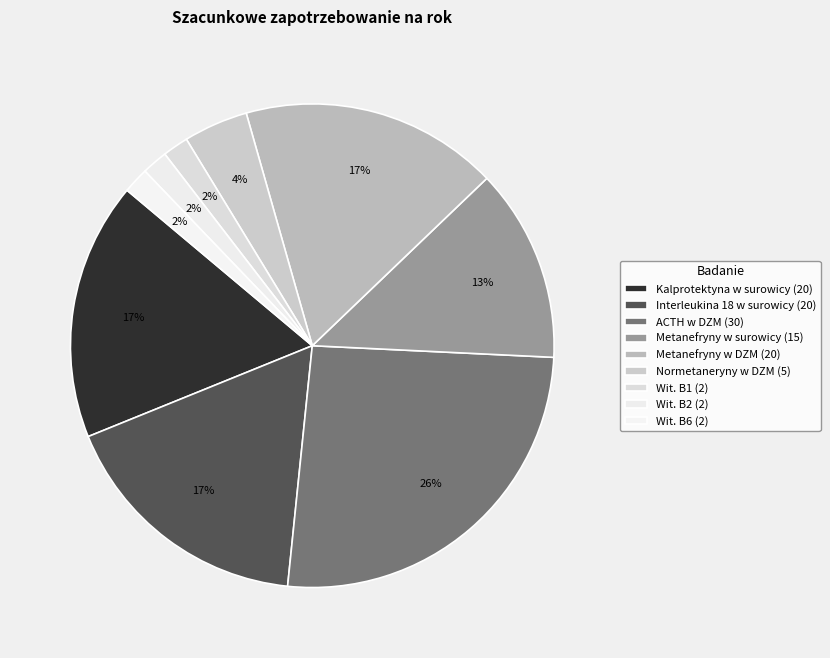

Rank the categories by value from lowest to highest.

Wit. B1, Wit. B2, Wit. B6, Normetaneryny w DZM, Metanefryny w surowicy, Kalprotektyna w surowicy, Interleukina 18 w surowicy, Metanefryny w DZM, ACTH w DZM